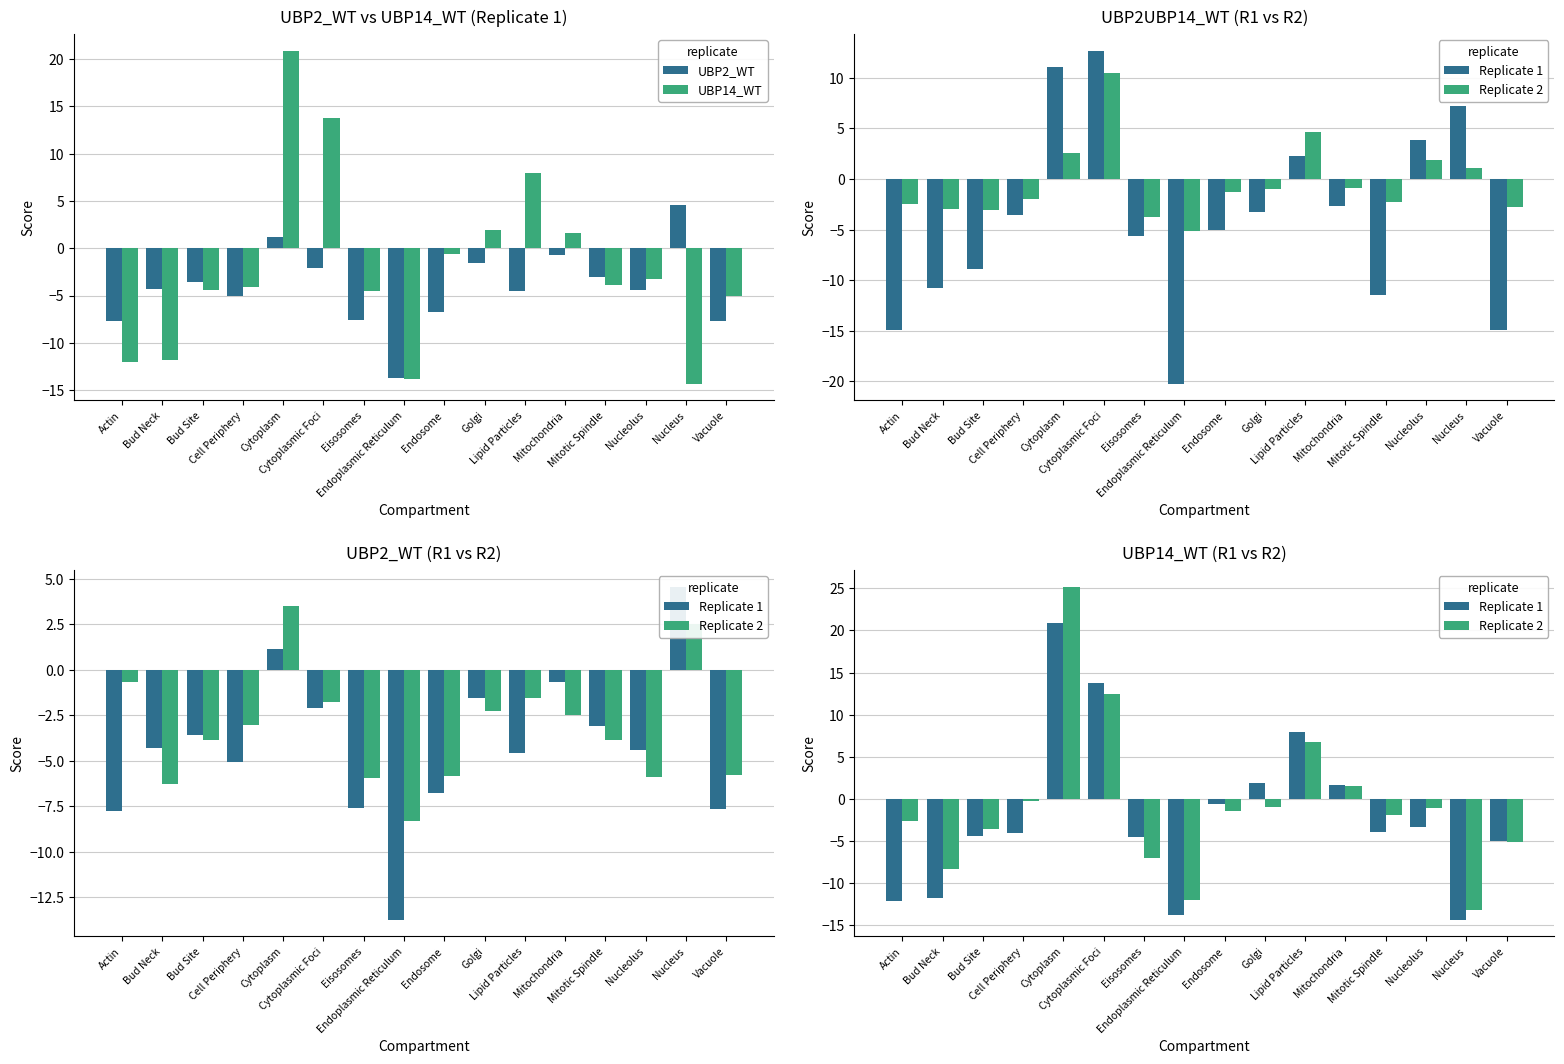

What is the difference between the second highest and minimum values in the UBP2_WT series?

14.9